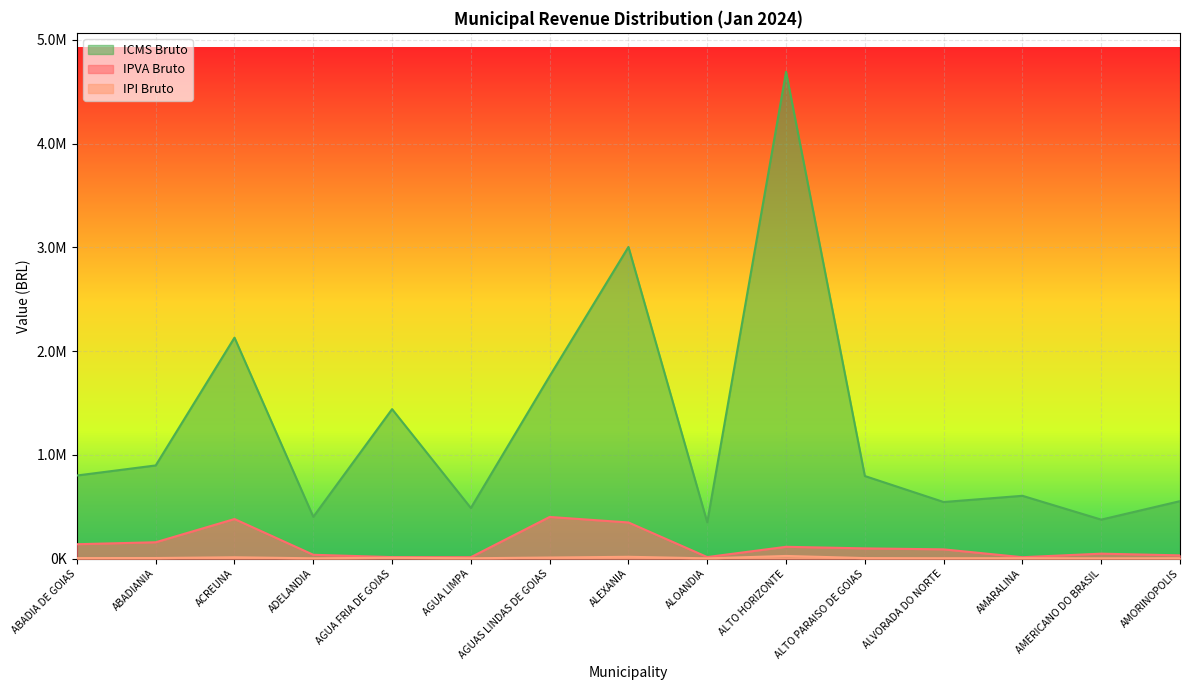

Is it true that IPI Bruto equals 19672.6 at ACREUNA?

False